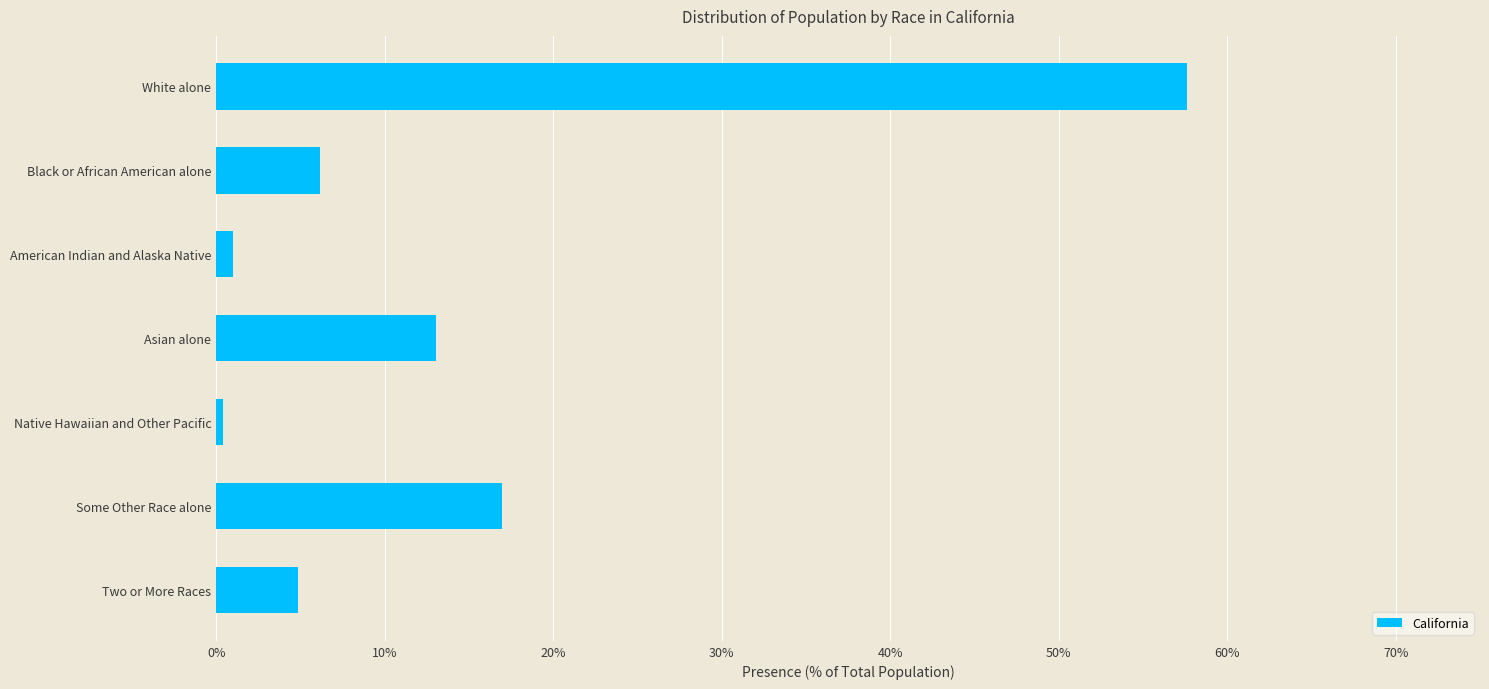

At which label is the value closest to 28?

Some Other Race alone